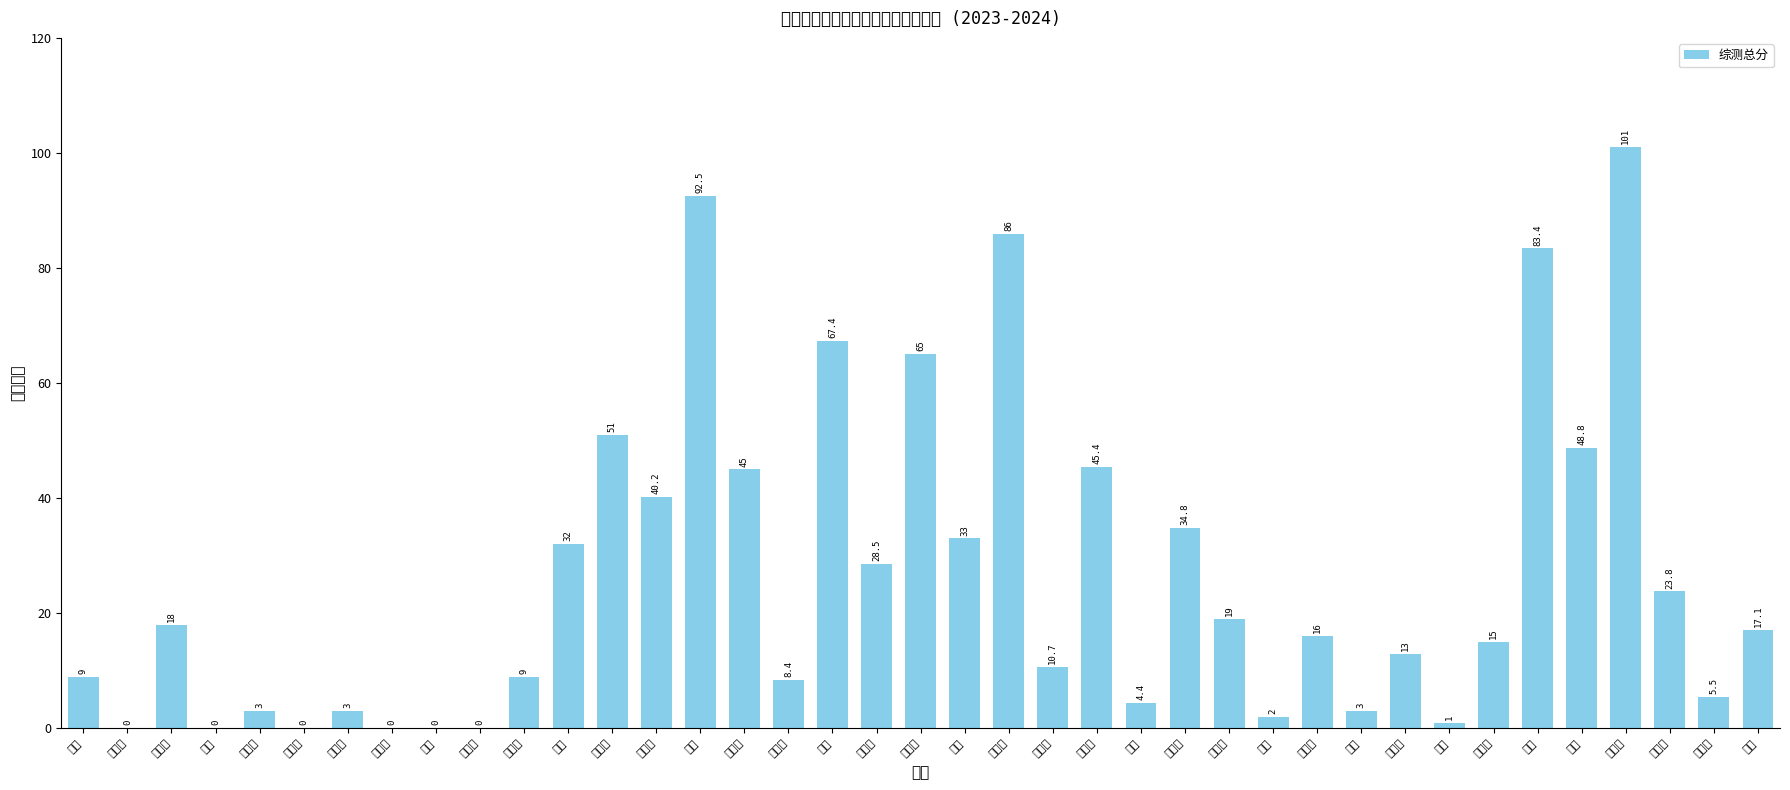

Reading left to right, what are all the values shown in this chart?

9.0	0.0	18.0	0.0	3.0	0.0	3.0	0.0	0.0	0.0	9.0	32.0	51.0	40.2	92.5	45.0	8.4	67.4	28.5	65.0	33.0	86.0	10.7	45.4	4.4	34.8	19.0	2.0	16.0	3.0	13.0	1.0	15.0	83.4	48.8	101.0	23.8	5.5	17.1